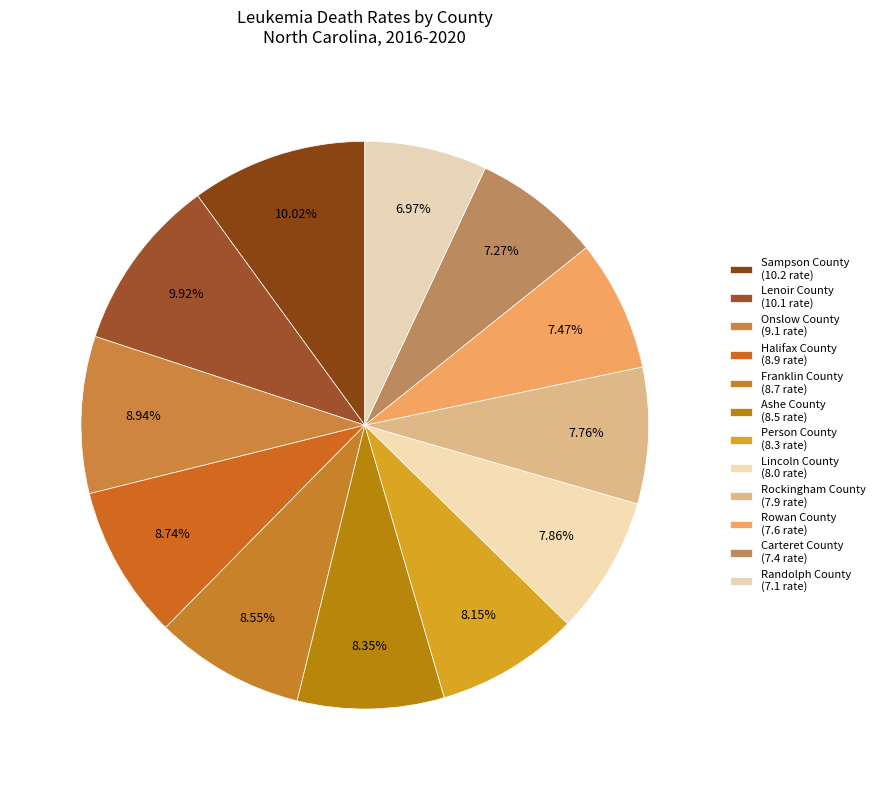

How many segments does this pie chart have?

12